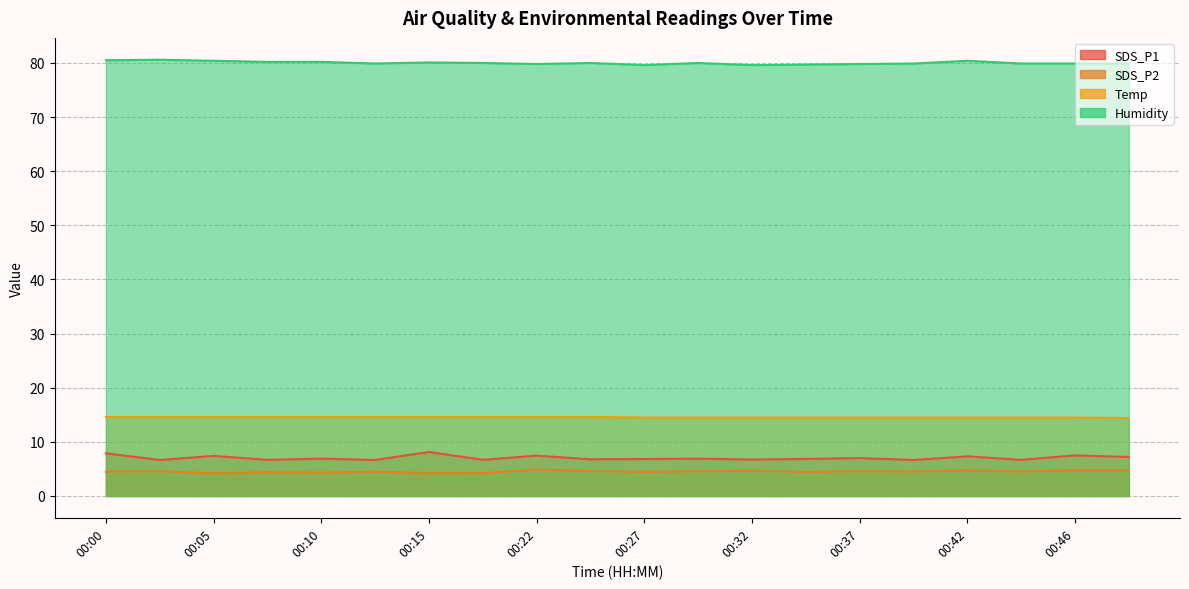

Rank the series at 00:12 from highest to lowest value.

Humidity, Temp, SDS_P1, SDS_P2